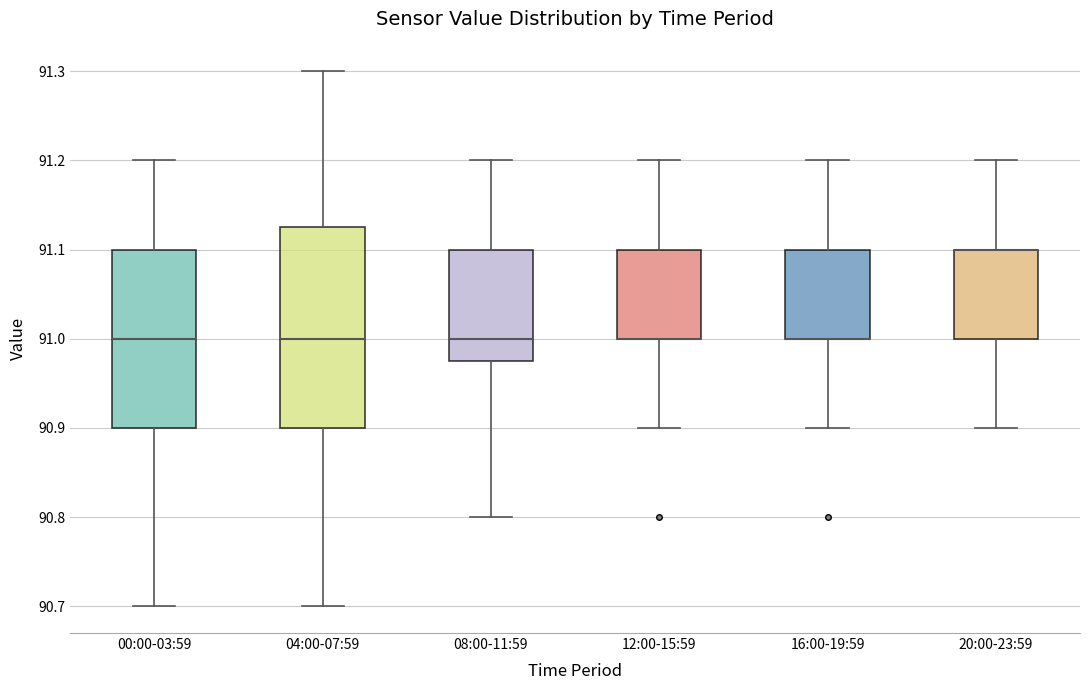

Comparing the boxes themselves (not the whiskers), which one is the tallest?

04:00-07:59